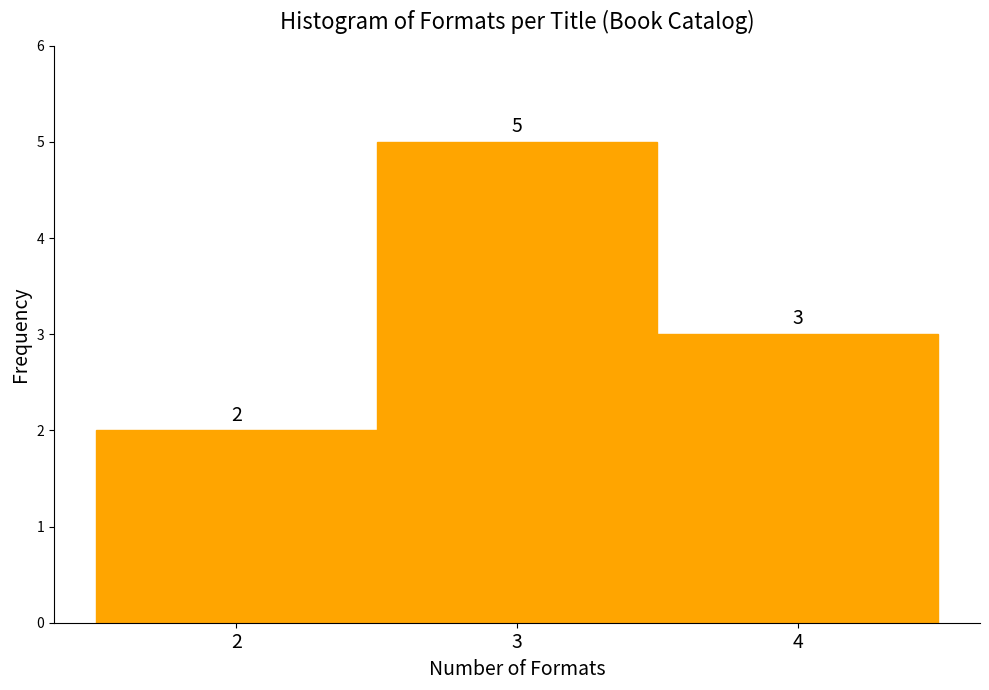

Reading left to right, transcribe this chart: for each bar, give the range it covers on the x-axis and its height.

1.5 to 2.5: 2
2.5 to 3.5: 5
3.5 to 4.5: 3